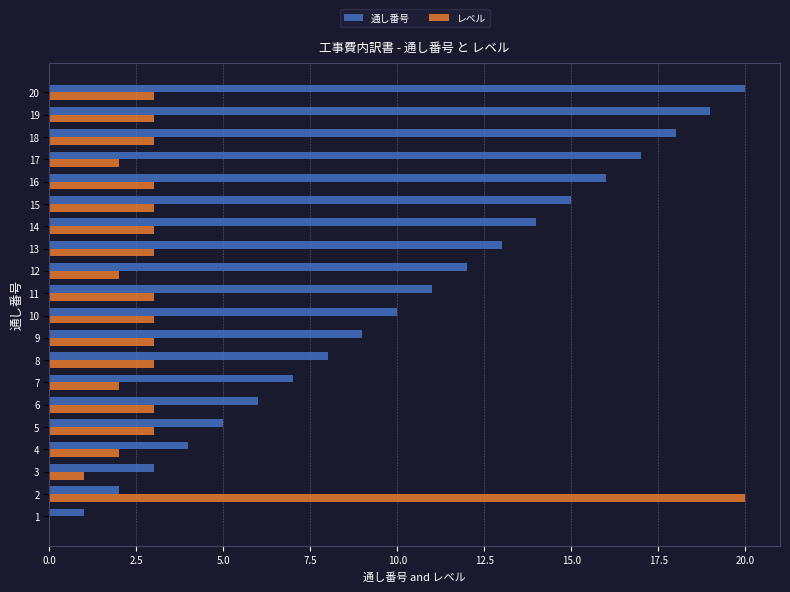

Where is 通し番号 nearest to the value 10?

10